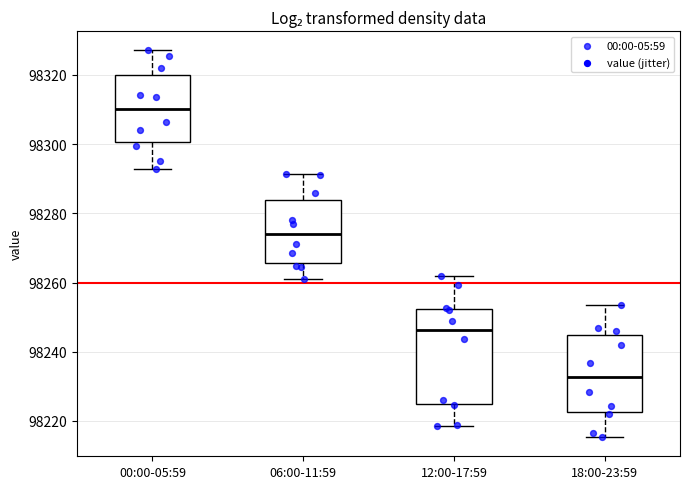

Which box has the lowest median line?

18:00-23:59